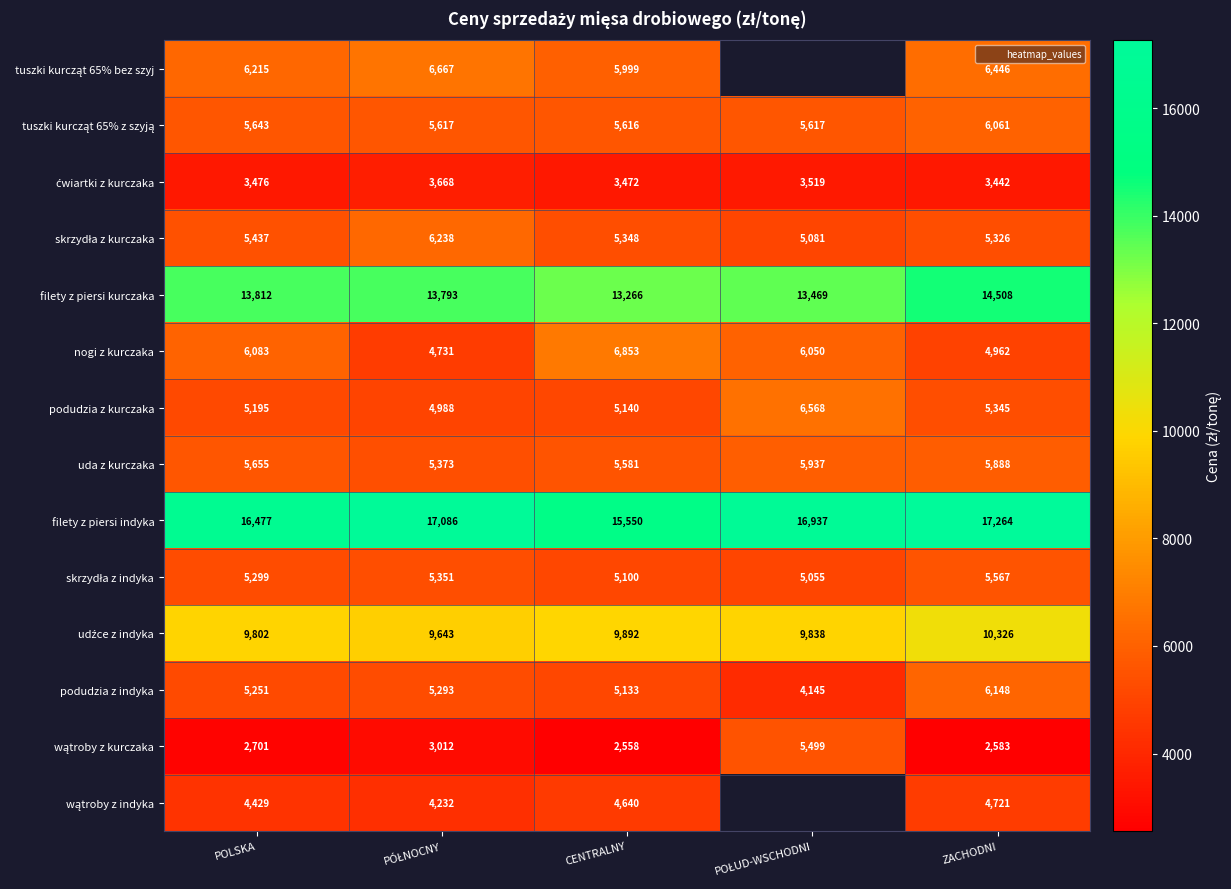

At which label does skrzydła z kurczaka first exceed 5348?

POLSKA